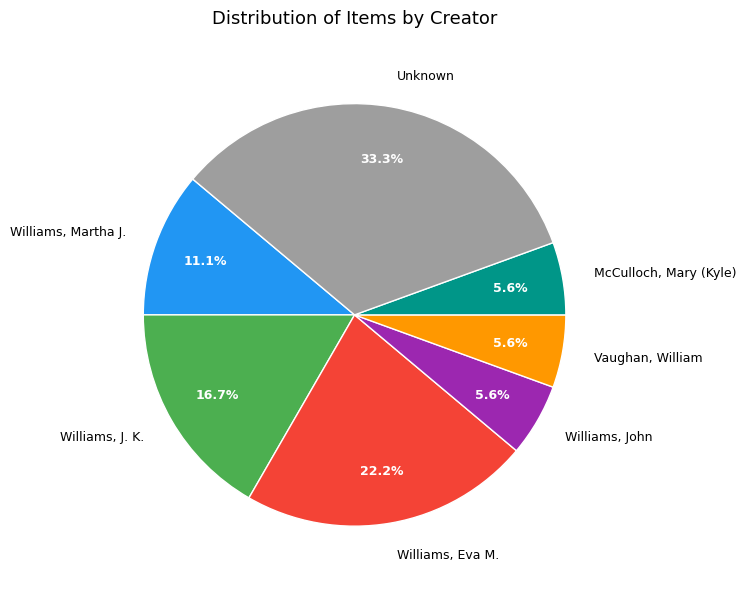

To the nearest percent, what percentage of the pie is Vaughan, William?

6%